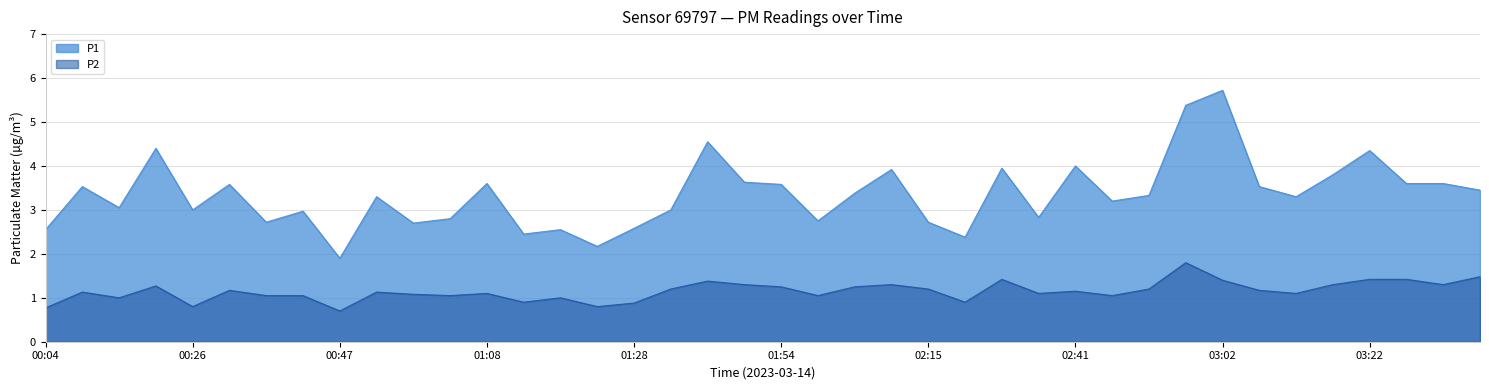

Reading left to right, what are all the values shown in this chart?

P1: 2.5	3.5	3.0	4.4	3.0	3.6	2.7	3.0	1.9	3.3	2.7	2.8	3.6	2.5	2.5	2.2	2.6	3.0	4.5	3.6	3.6	2.8	3.4	3.9	2.7	2.4	4.0	2.8	4.0	3.2	3.3	5.4	5.7	3.5	3.3	3.8	4.3	3.6	3.6	3.5
P2: 0.8	1.1	1.0	1.3	0.8	1.2	1.1	1.1	0.7	1.1	1.1	1.1	1.1	0.9	1.0	0.8	0.9	1.2	1.4	1.3	1.2	1.1	1.2	1.3	1.2	0.9	1.4	1.1	1.1	1.1	1.2	1.8	1.4	1.2	1.1	1.3	1.4	1.4	1.3	1.5